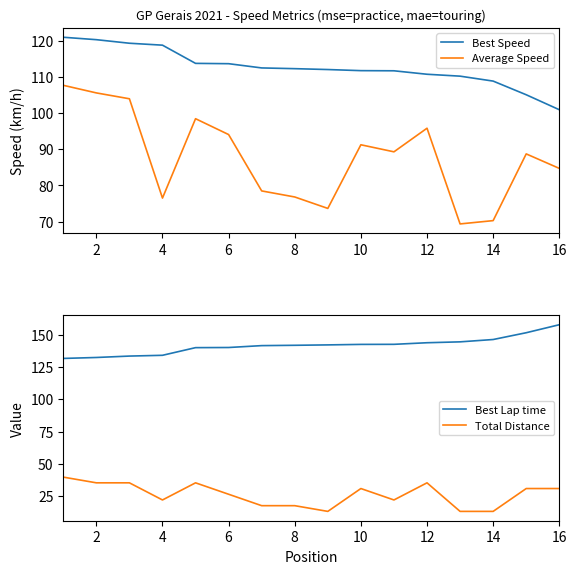

Which series has the largest total across all categories?

Best Lap time